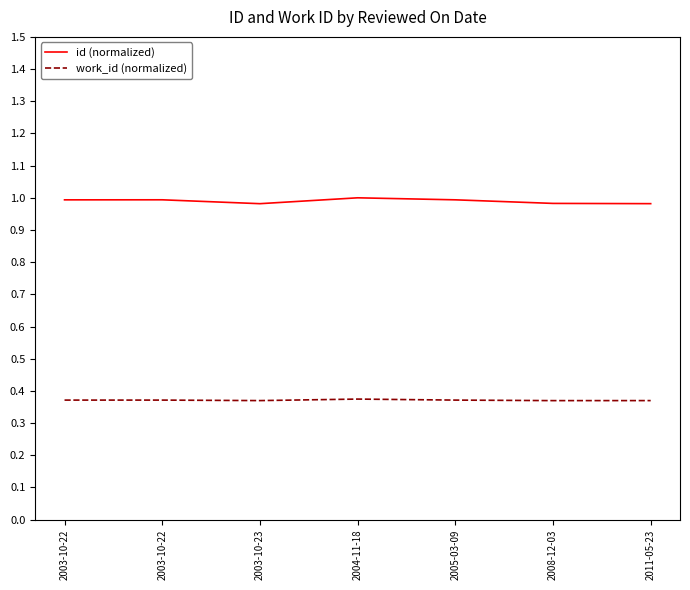

What is the sum of all work_id (normalized) values?

2.6